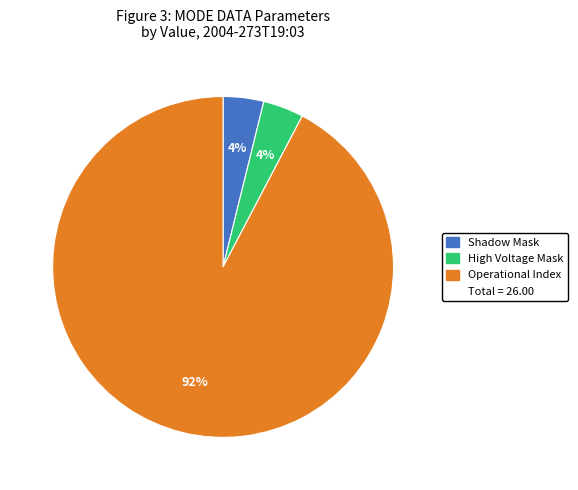

To the nearest percent, what is the average slice percentage?

33%